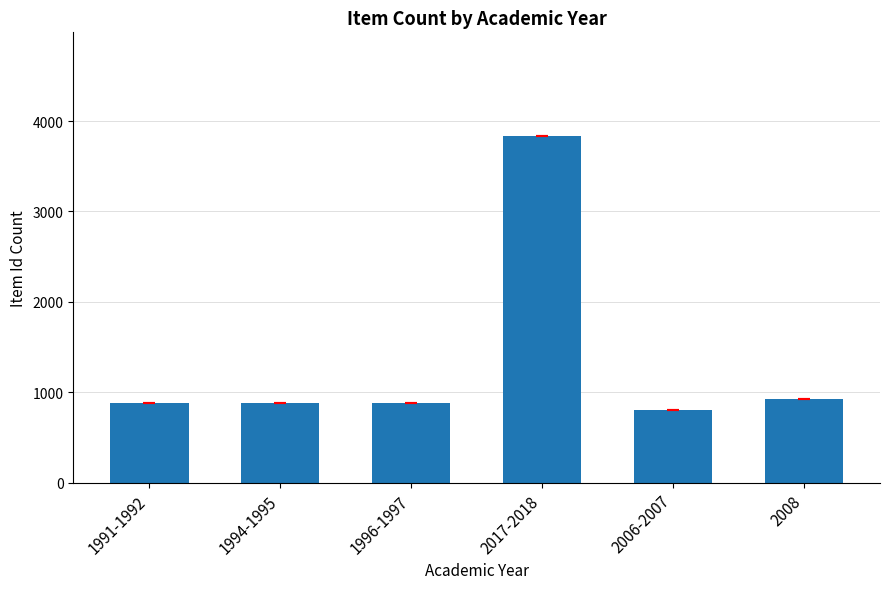

Are the bars grouped side by side (vs. stacked)?

No